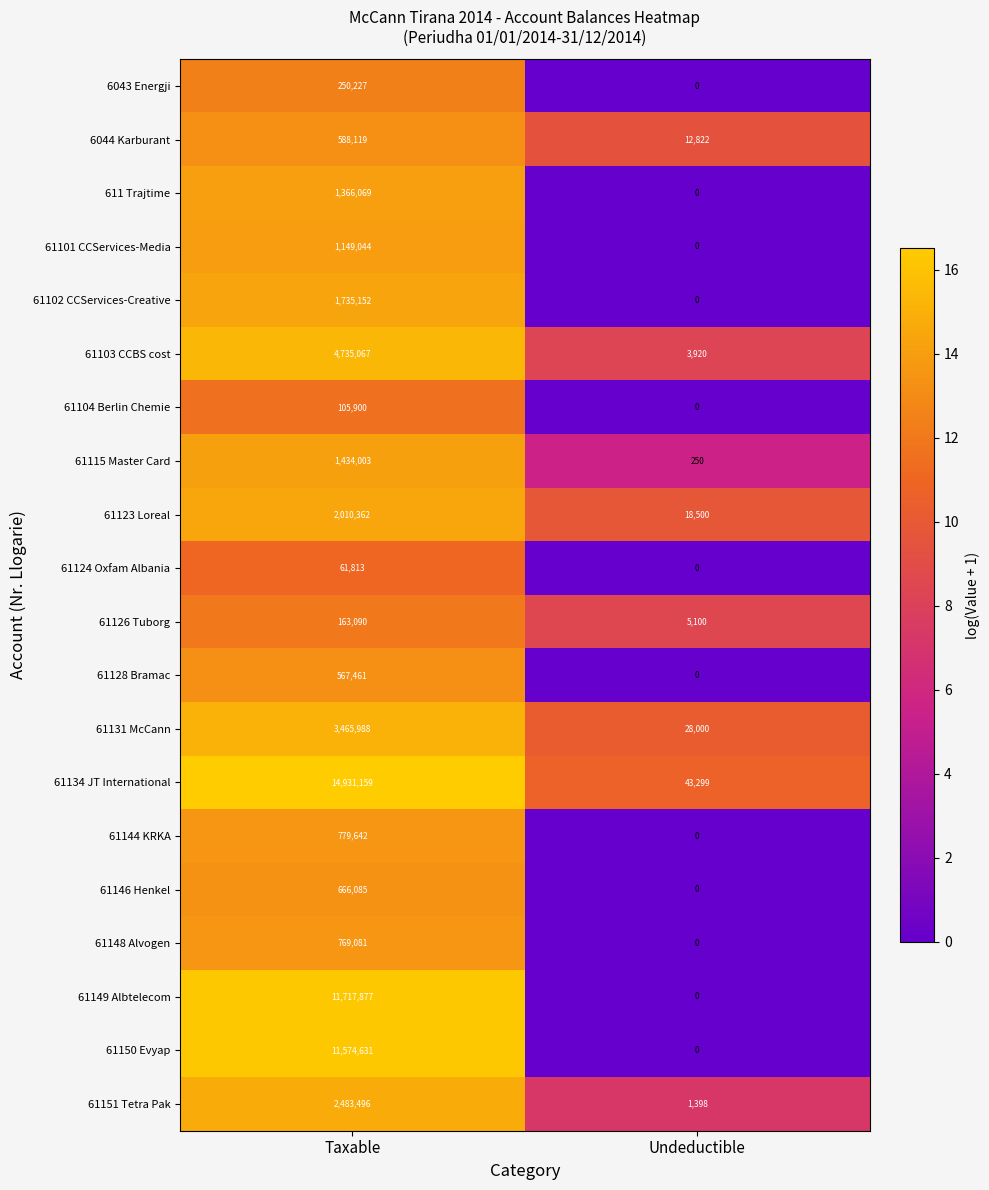

Which label corresponds to the smallest value in the chart?

Undeductible